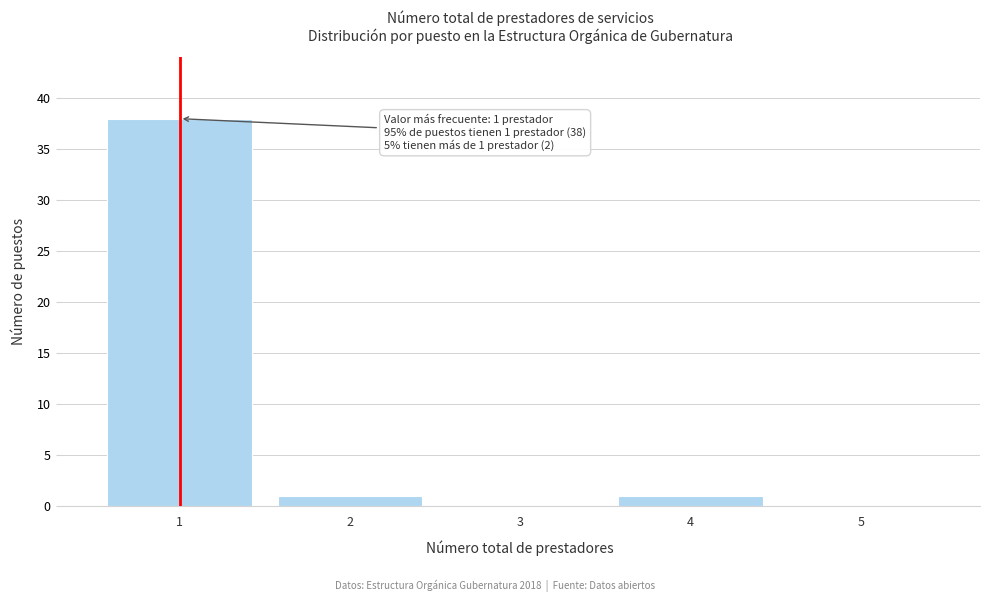

Reading left to right, extract all data points from this chart.

1=38	2=1	3=0	4=1	5=0